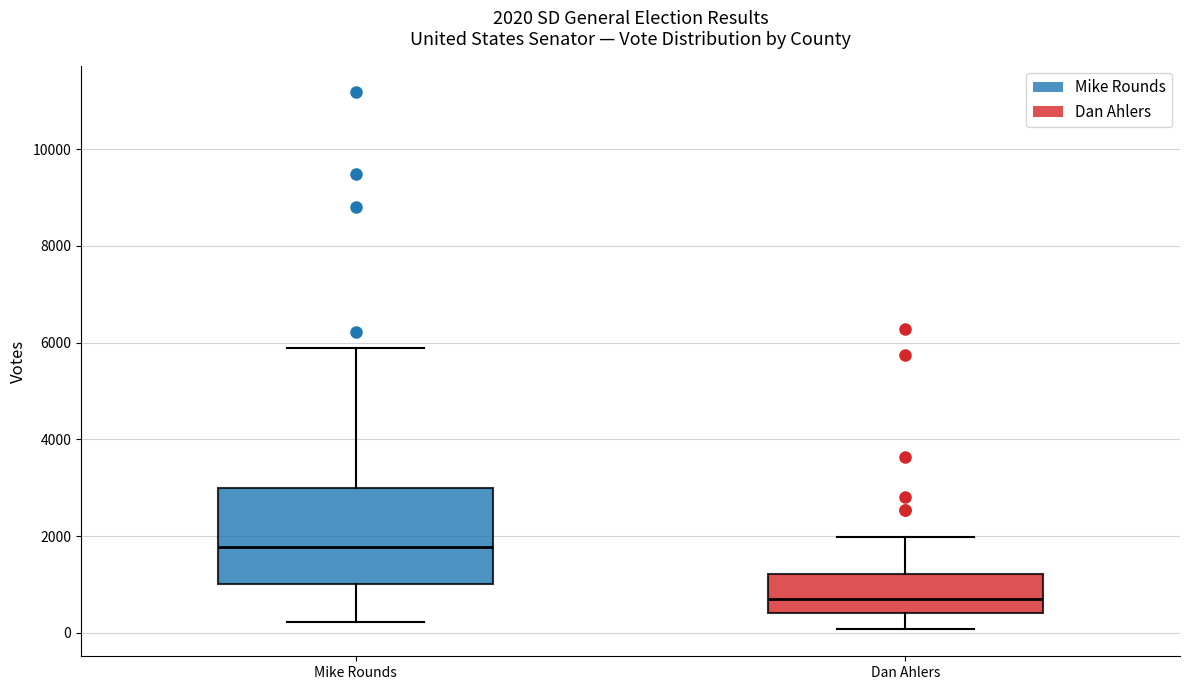

Which box's median line is the highest?

Mike Rounds